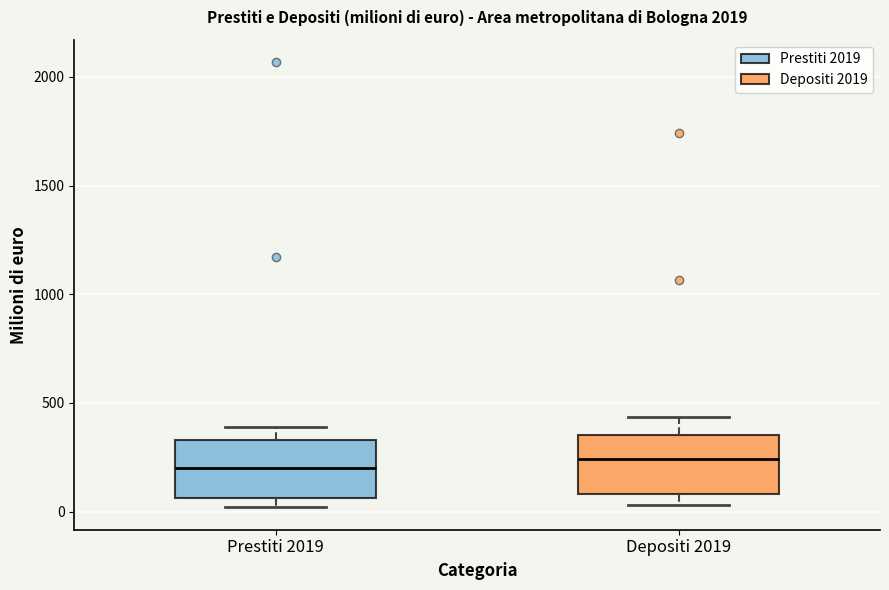

Reading left to right, transcribe this box plot: for each box, give where its median line is, the range the box spans, and where its two whiskers end, as read against the y-axis. The values are not printed on the chart, so give them approximately, as read against the axis.

Prestiti 2019: median 200, box 50 to 350, whiskers 0 to 400
Depositi 2019: median 250, box 100 to 350, whiskers 50 to 450